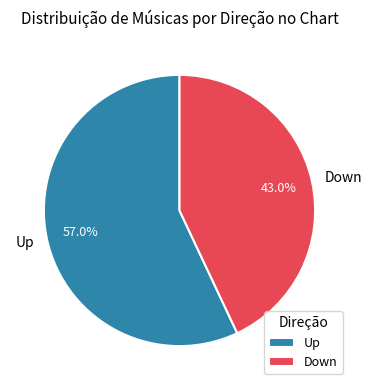

Between Down and Up, which is larger?

Up